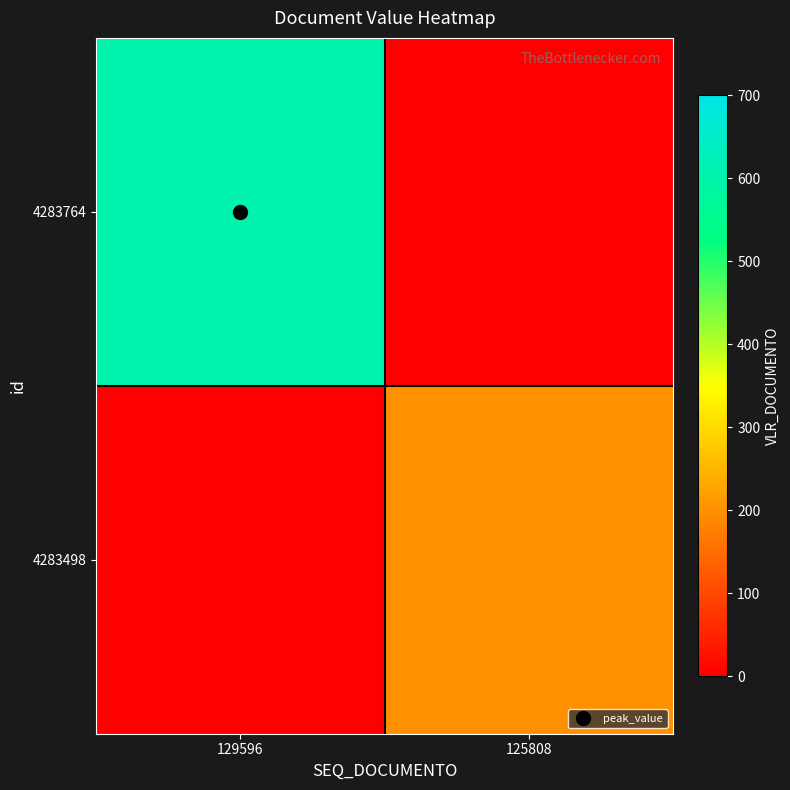

Reading right to left, transcribe all the data shown in this chart.

4283764: 125808=0.0	129596=603.8
4283498: 125808=198.2	129596=0.0